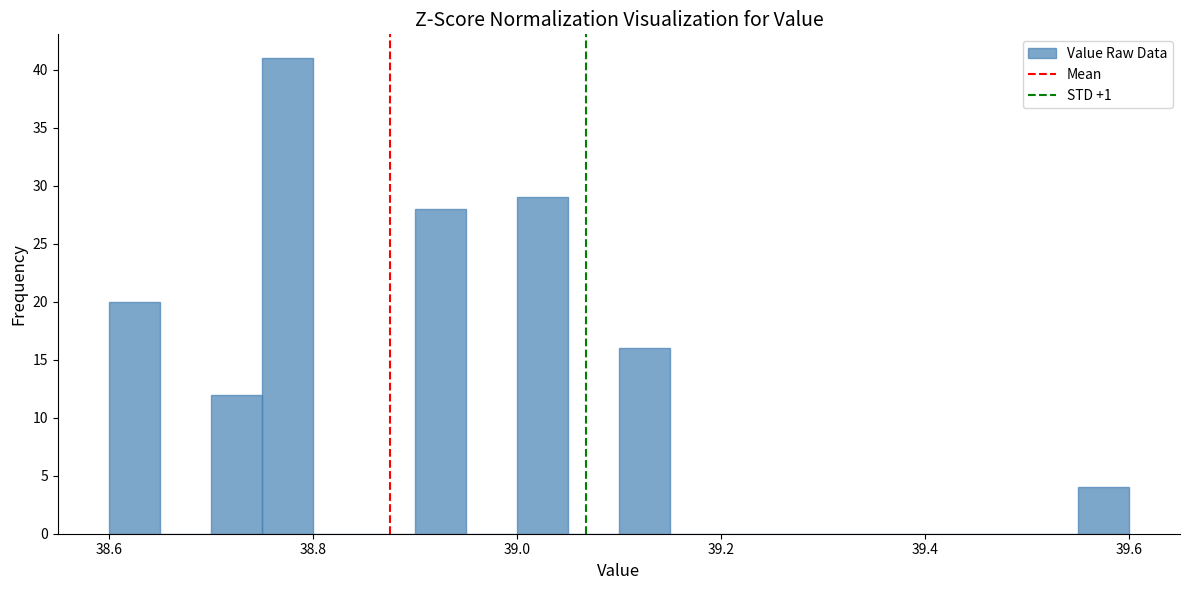

Read against the x-axis, roughly where is the centre of the tallest bar?

38.78